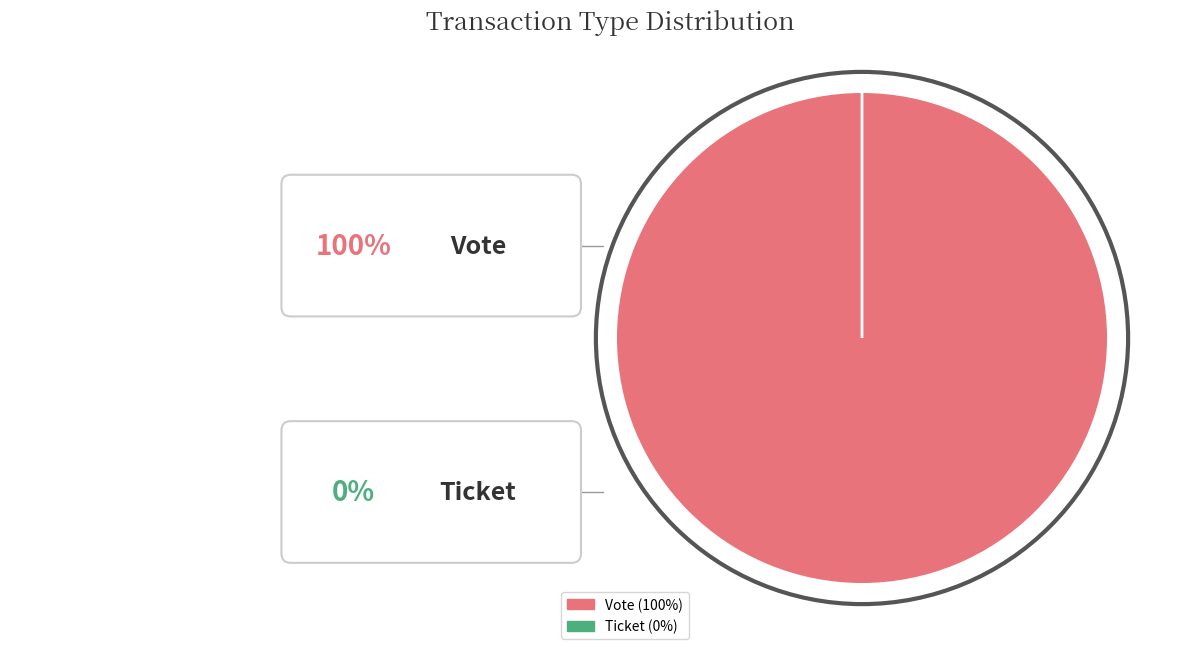

To the nearest percent, what is the average slice percentage?

50%